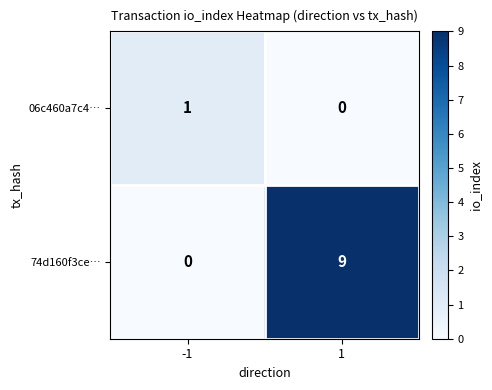

Rank the series at -1 from lowest to highest value.

74d160f3ce…, 06c460a7c4…